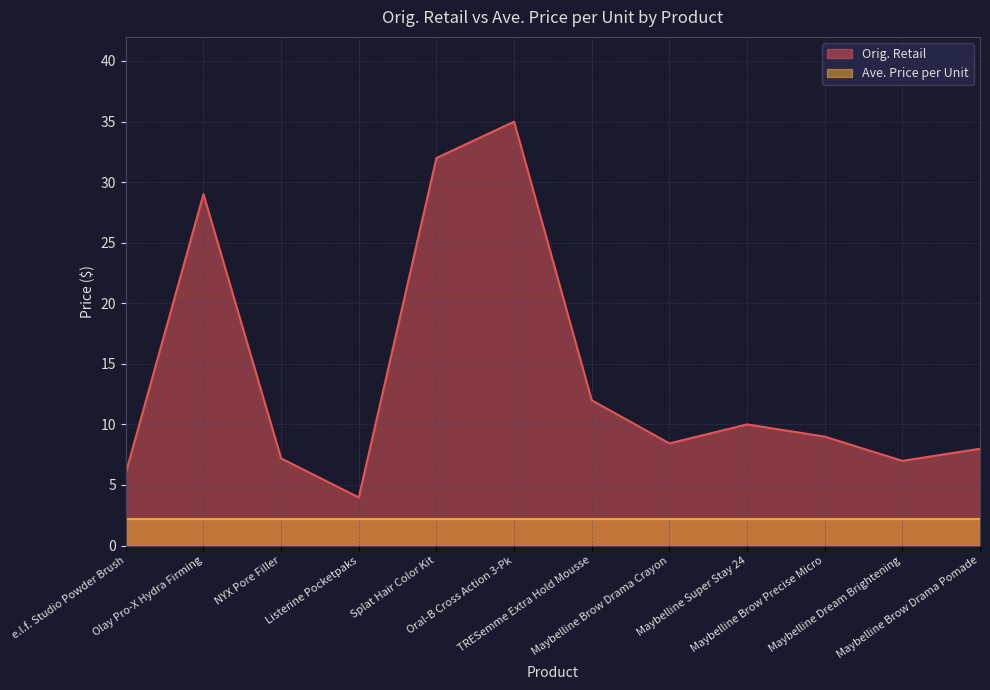

What is the label of the 5th point from the right?

Maybelline Brow Drama Crayon